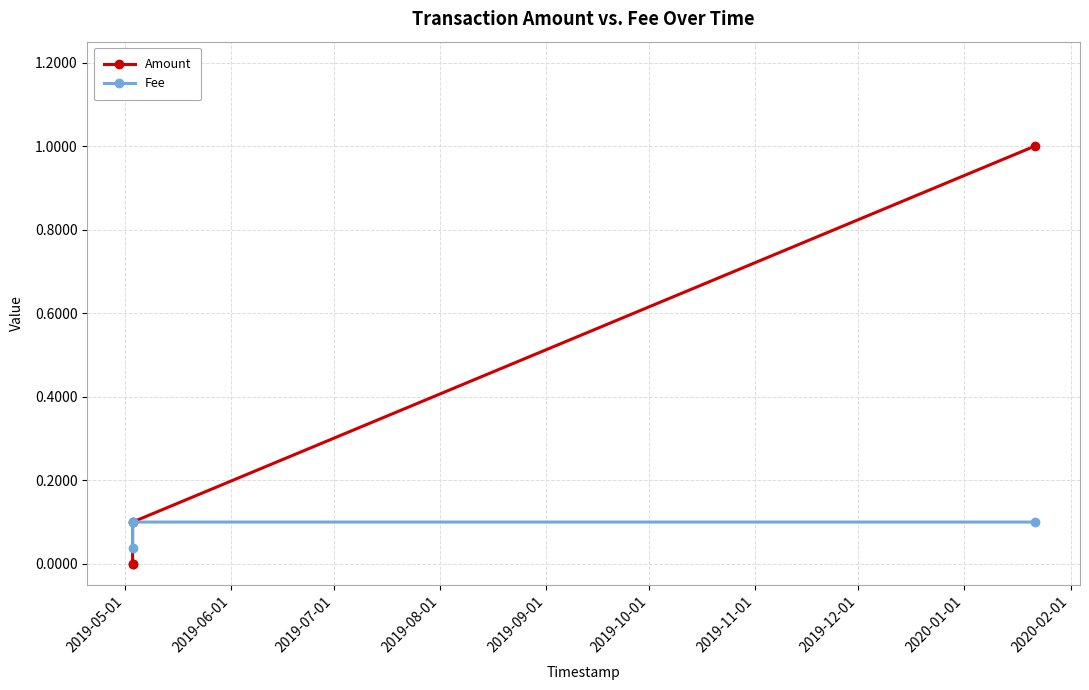

What is the value of the Fee point at the 4th from the left?

0.1